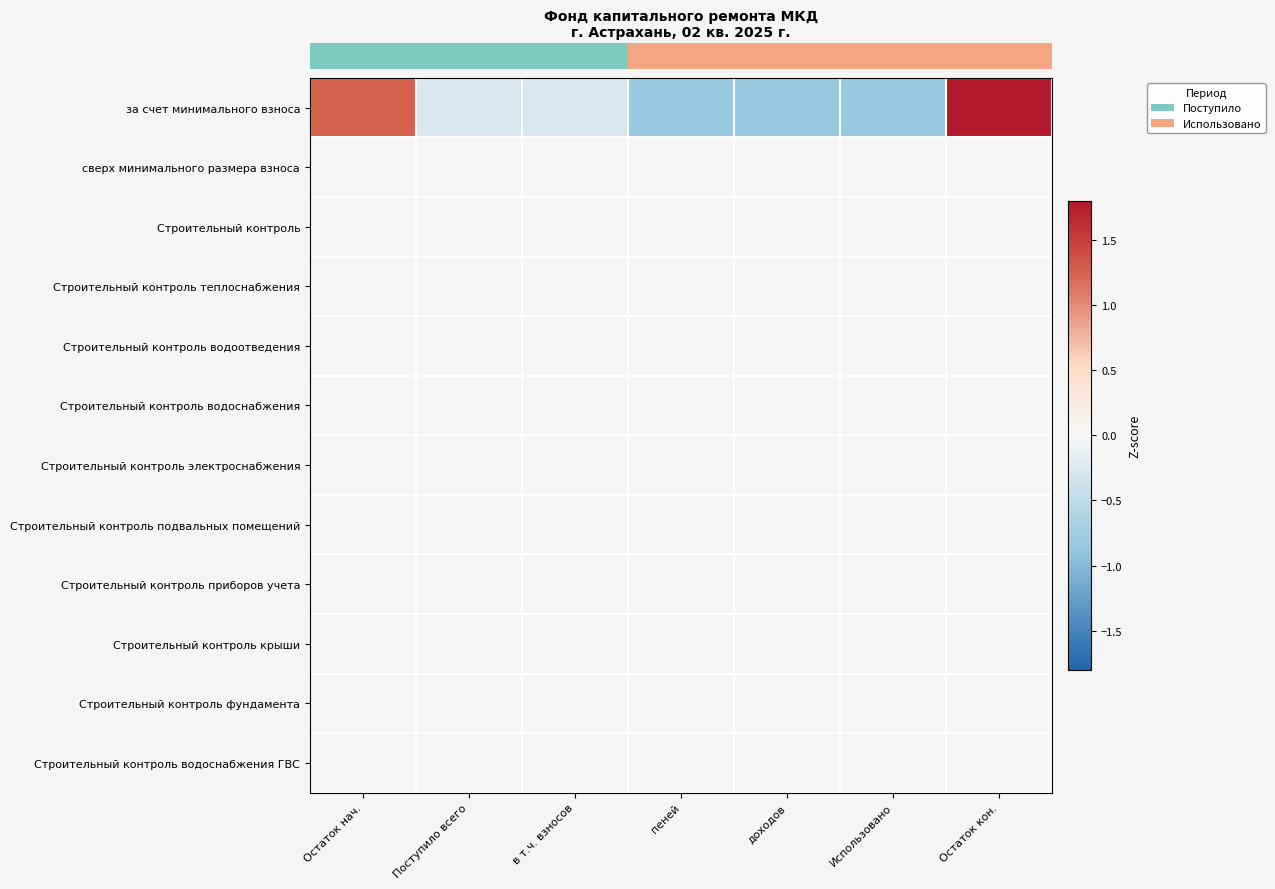

What is the total value across all series at Остаток кон.?

1.8